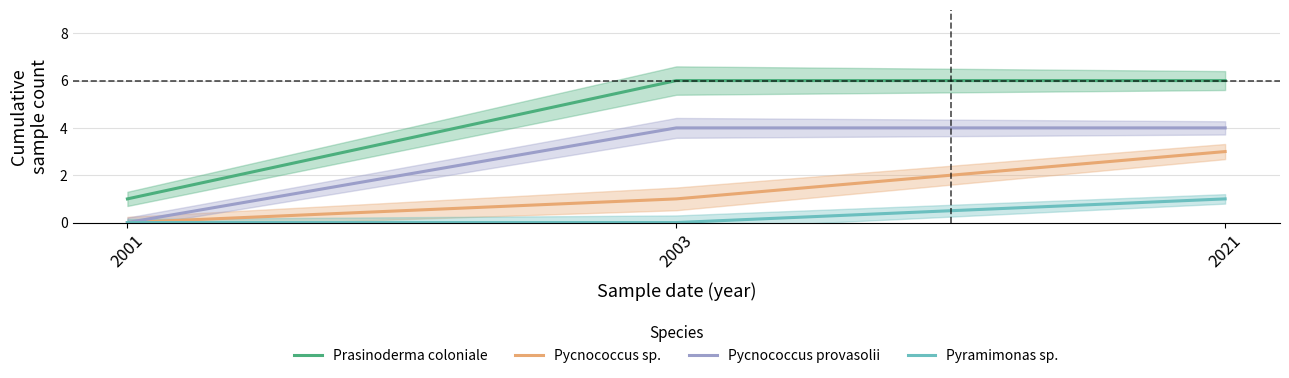

The value of Pycnococcus sp. at 2001 is -2. True or false?

False